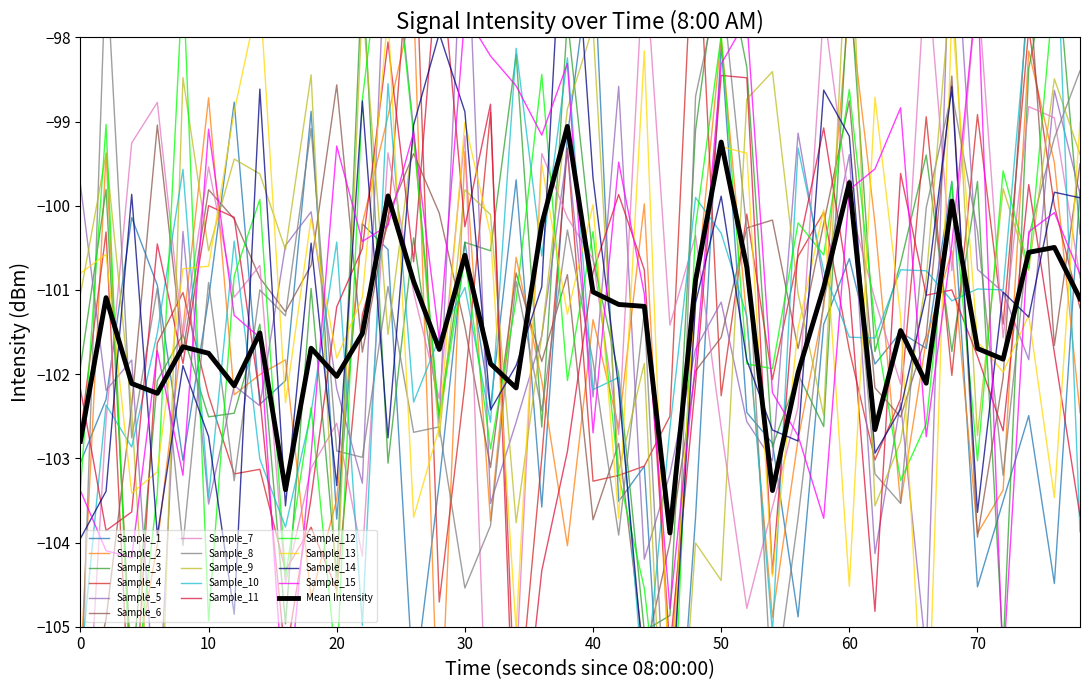

What is the lowest value of the Mean Intensity series?

-103.9